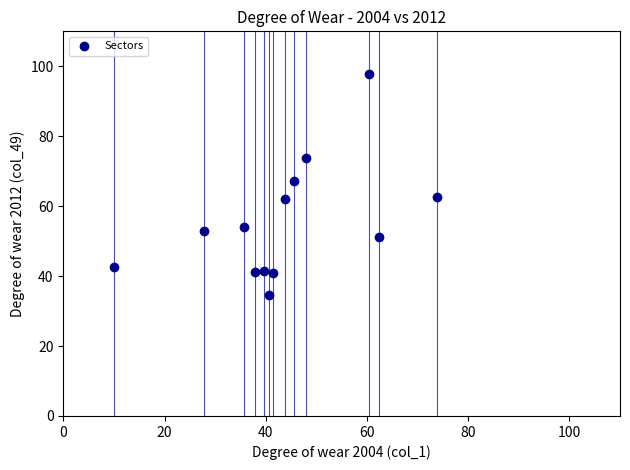

What is the range of X values (max minus min)?

63.8